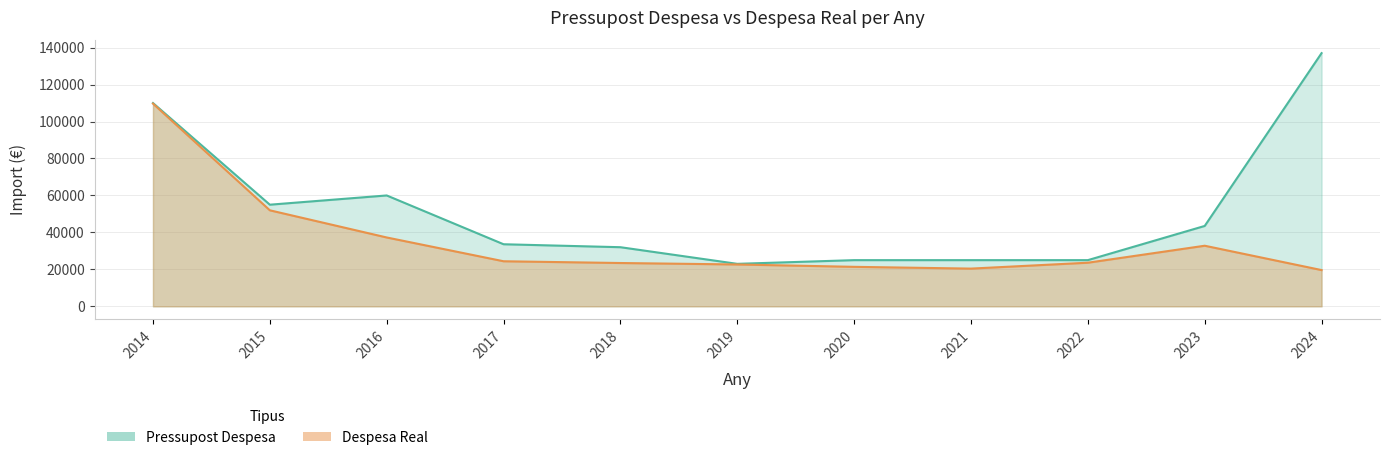

What is the spread (max minus min) of values at 2016?

22734.1